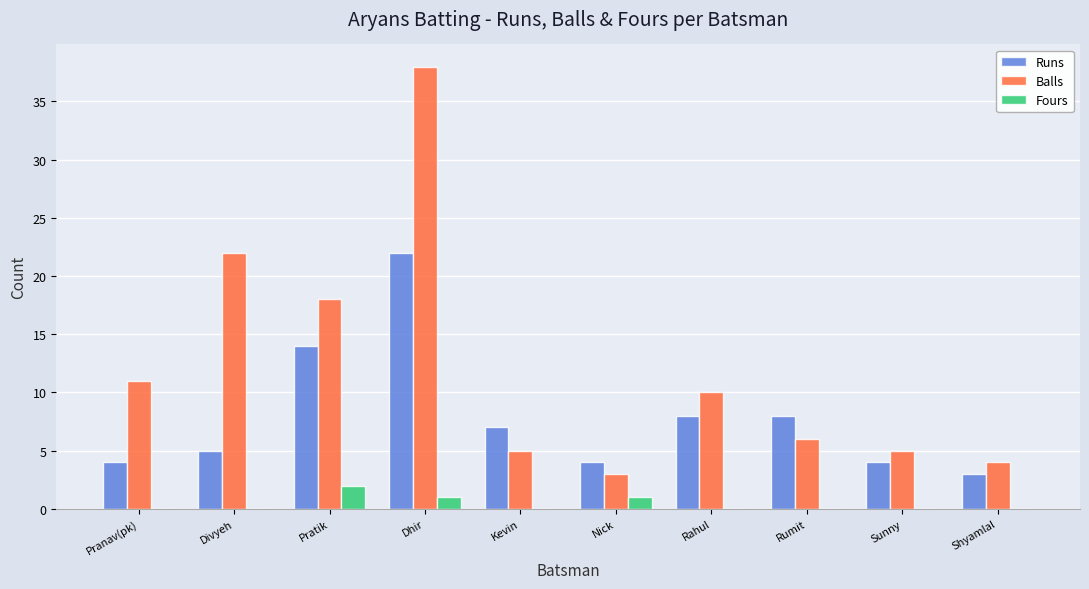

Reading right to left, transcribe all the data shown in this chart.

Runs: 3	4	8	8	4	7	22	14	5	4
Balls: 4	5	6	10	3	5	38	18	22	11
Fours: 0	0	0	0	1	0	1	2	0	0